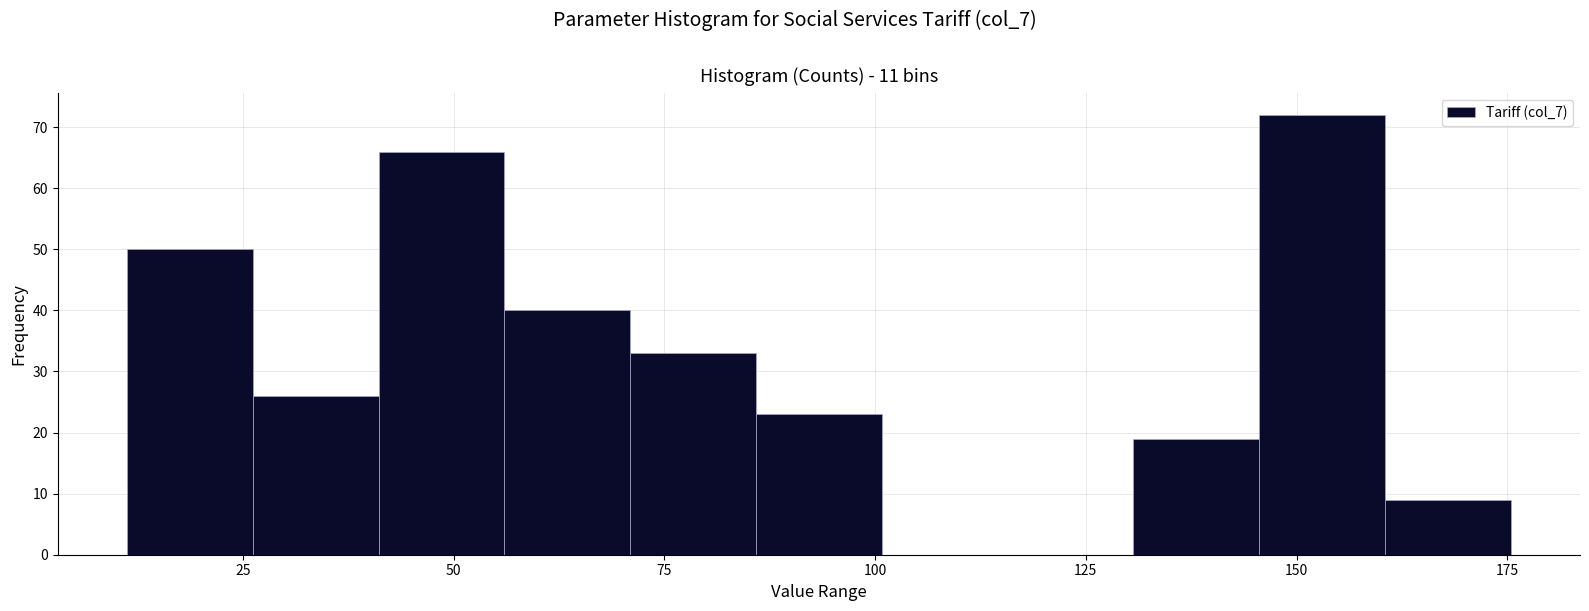

Read against the x-axis, roughly where is the centre of the tallest bar?

155